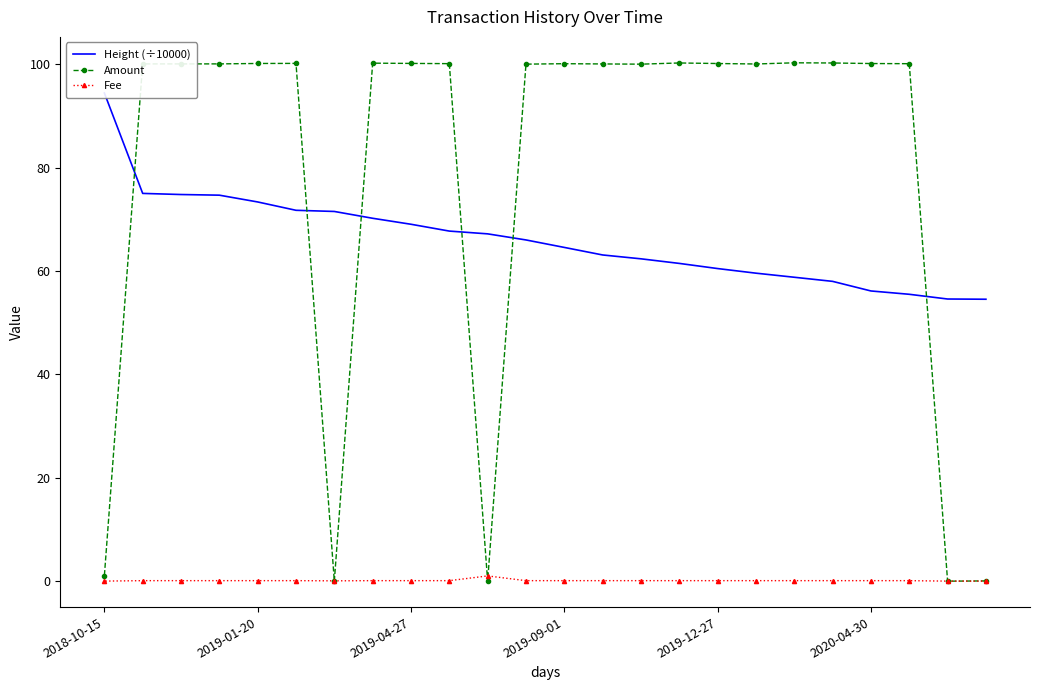

How many lines are shown in the chart?

3